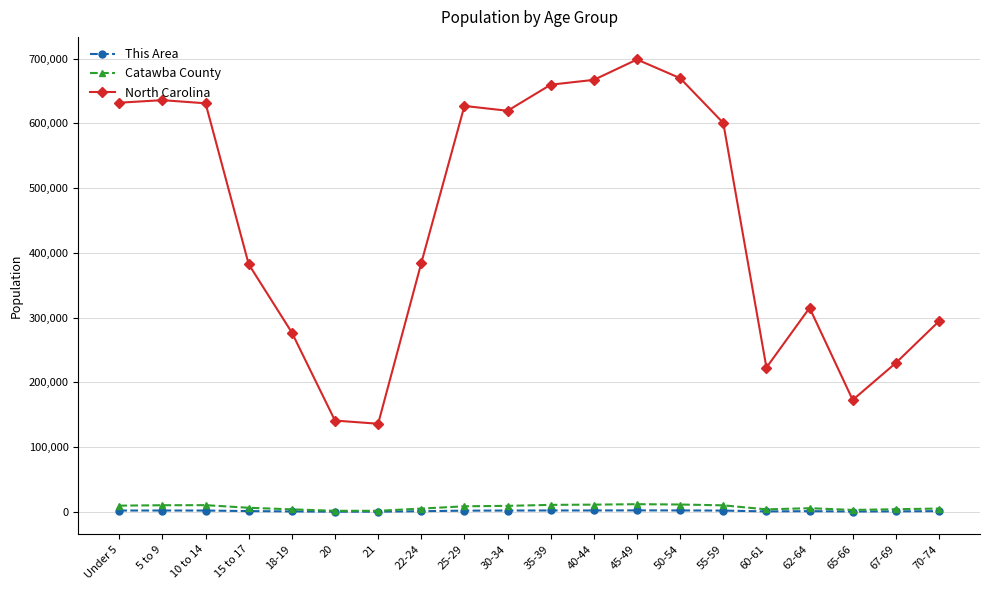

What position from the left is 70-74?

20